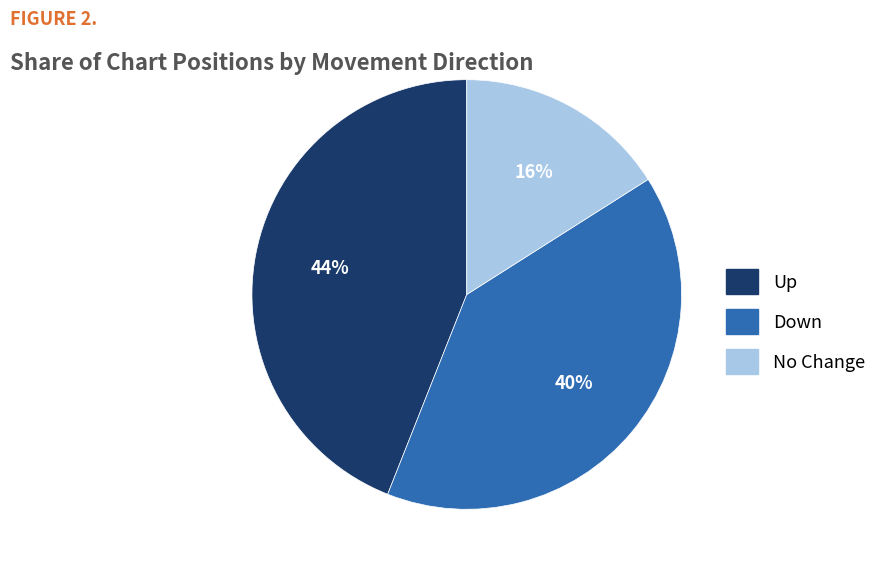

Combined, do No Change and Down account for over 50%?

Yes